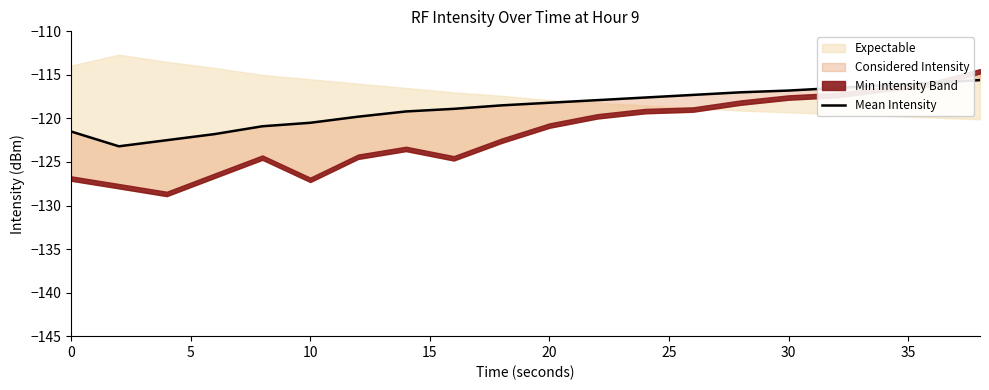

The value at 14 is -117.0. True or false?

True